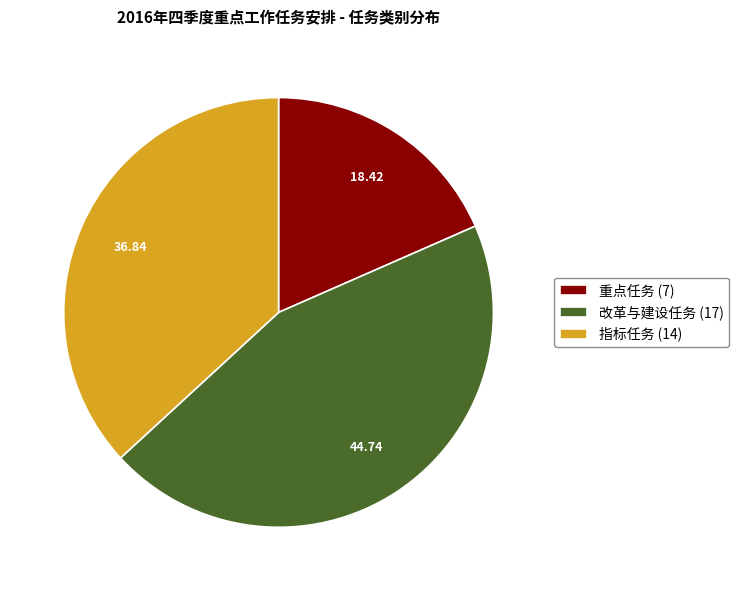

How many segments does this pie chart have?

3